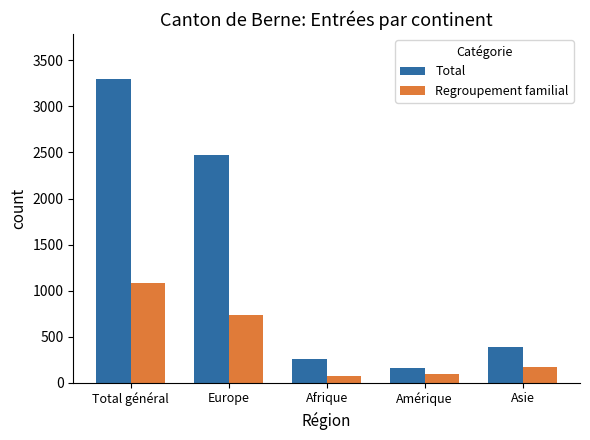

True or false: Total has a value of 281 at Amérique.

False